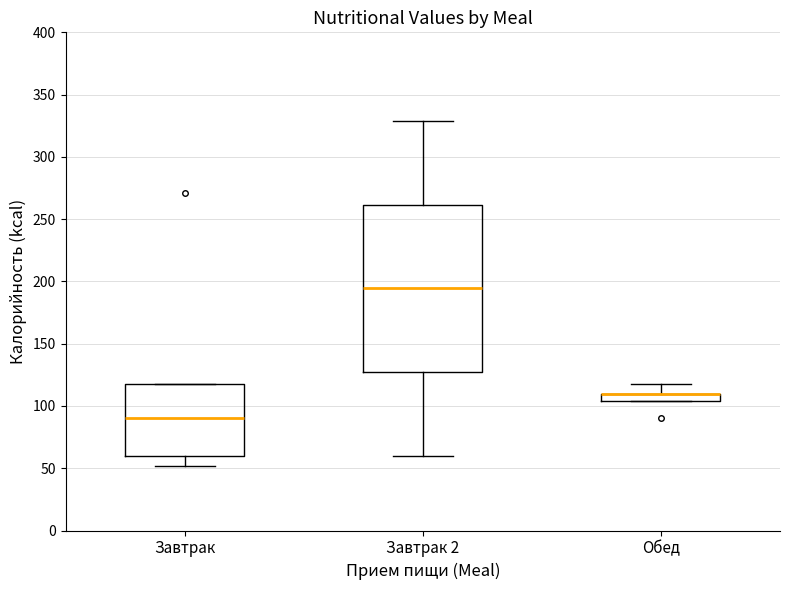

Where does the median line of the box for Завтрак 2 sit on the y-axis? The values are not printed on the chart, so give them approximately, as read against the axis.

195